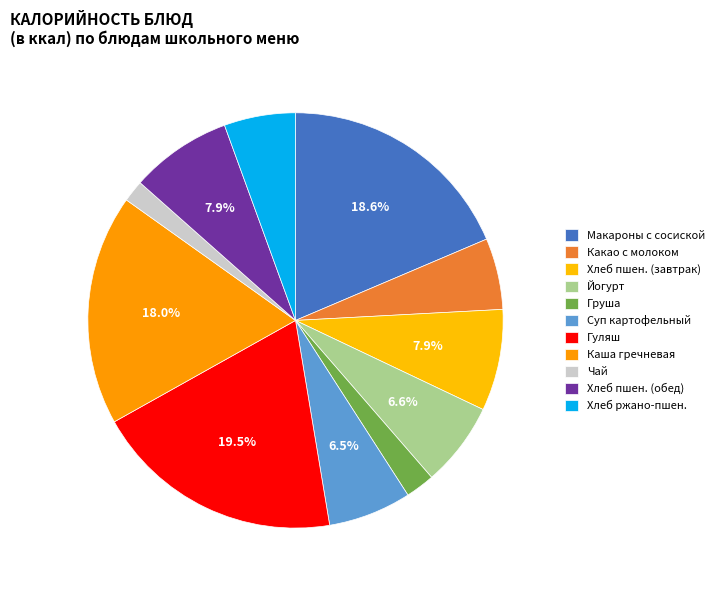

How many segments does this pie chart have?

11